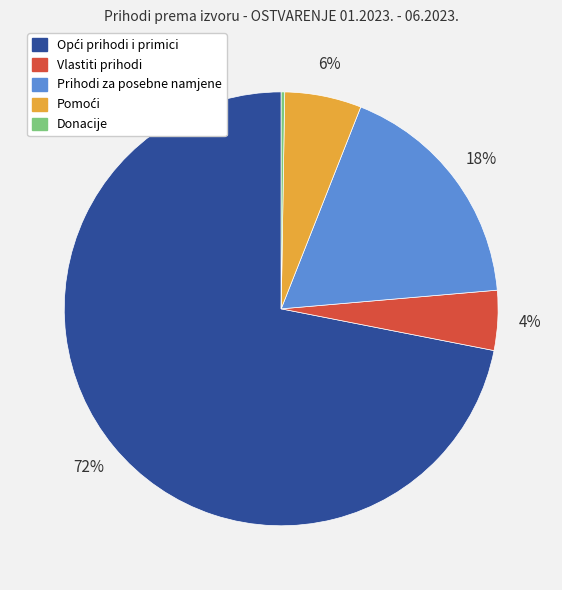

Is there any slice that represents more than half of the pie?

Yes